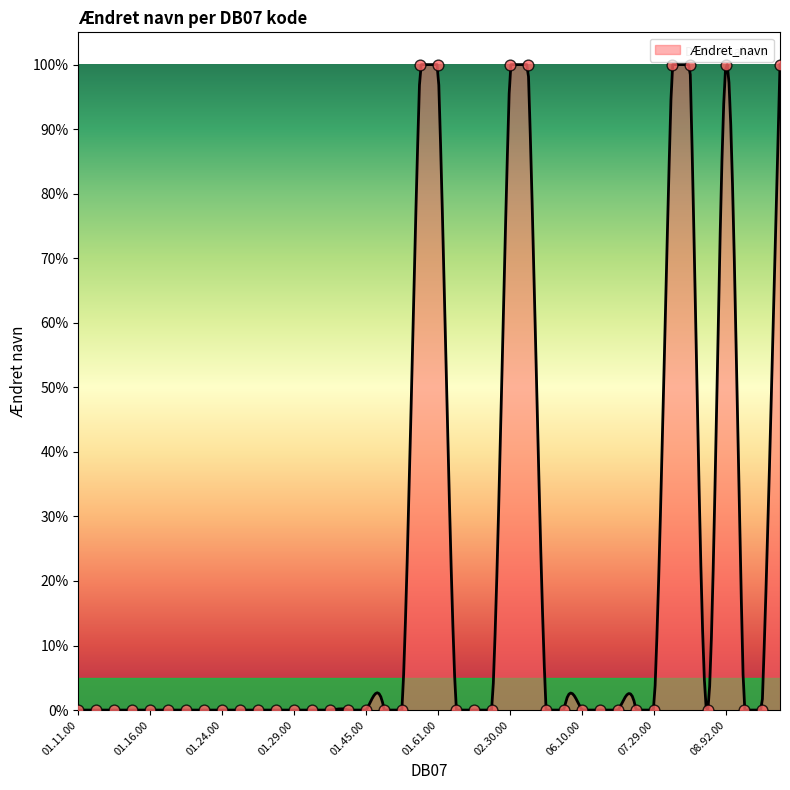

Between 01.46.20 and 02.20.00, which is larger?

01.46.20